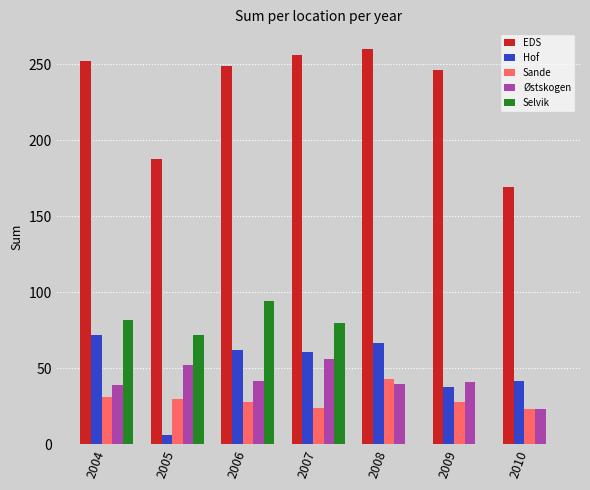

Is it true that Hof equals 45 at 2008?

False